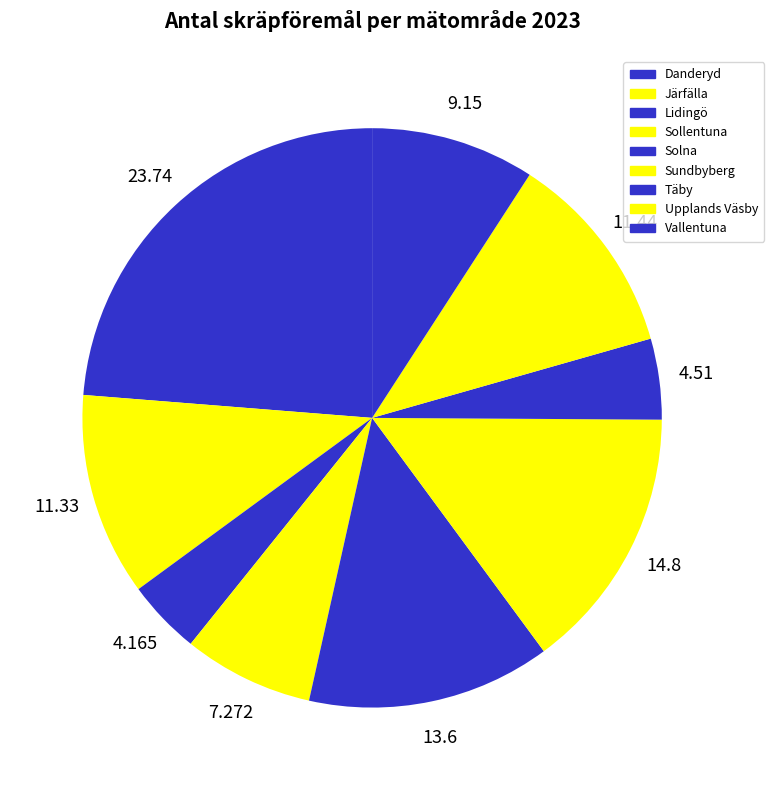

Which slice is the largest?

Danderyd